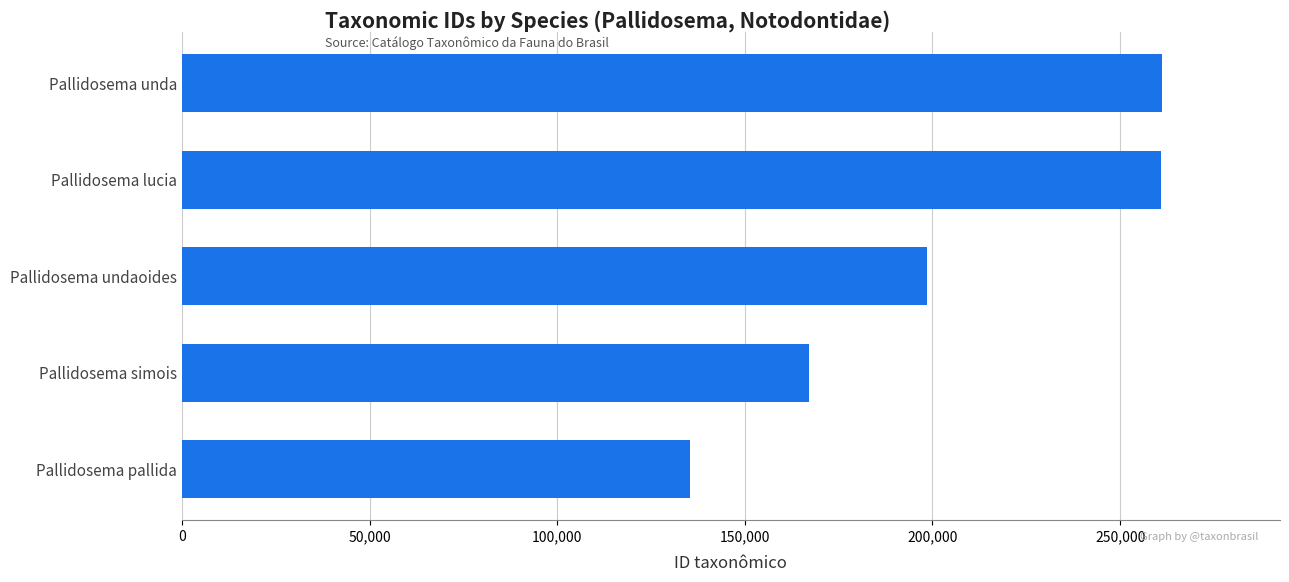

At which category does the chart reach its minimum across all series?

Pallidosema pallida